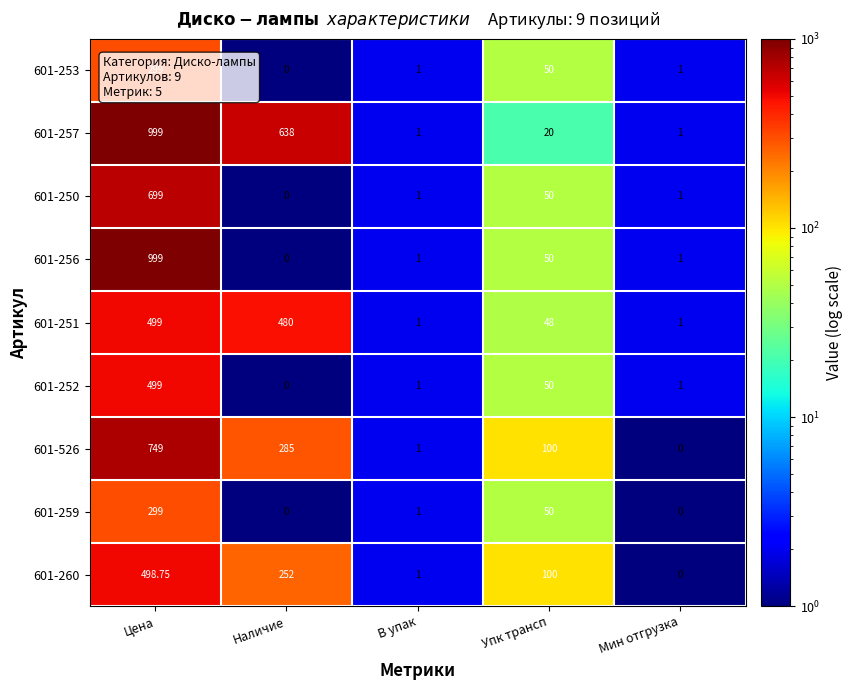

At which label does 601-259 first exceed 1?

Цена